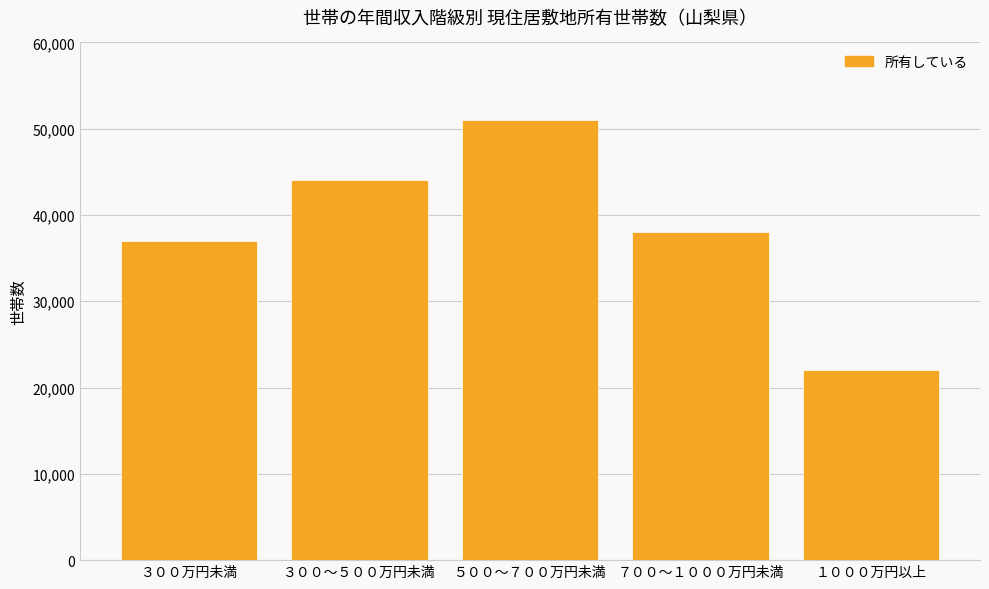

What is the approximate value at ７００～１０００万円未満, to the nearest 10?

38000